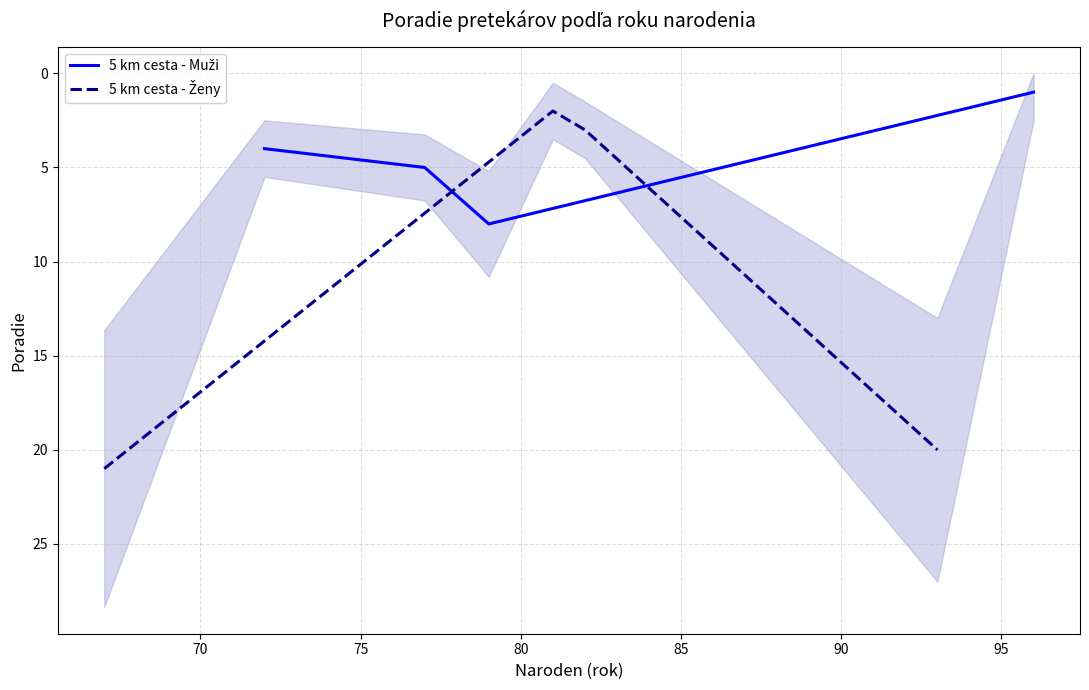

Which series has the largest total across all categories?

5 km cesta - Ženy